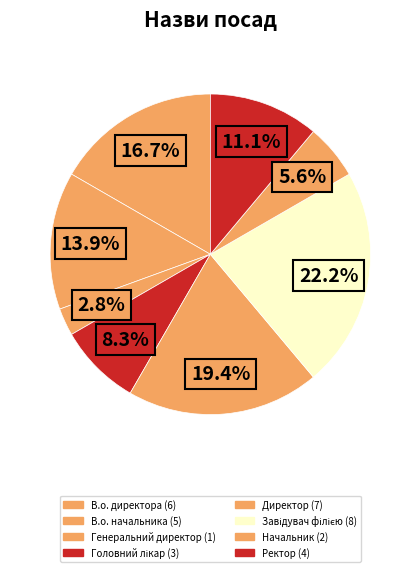

How many segments does this pie chart have?

8